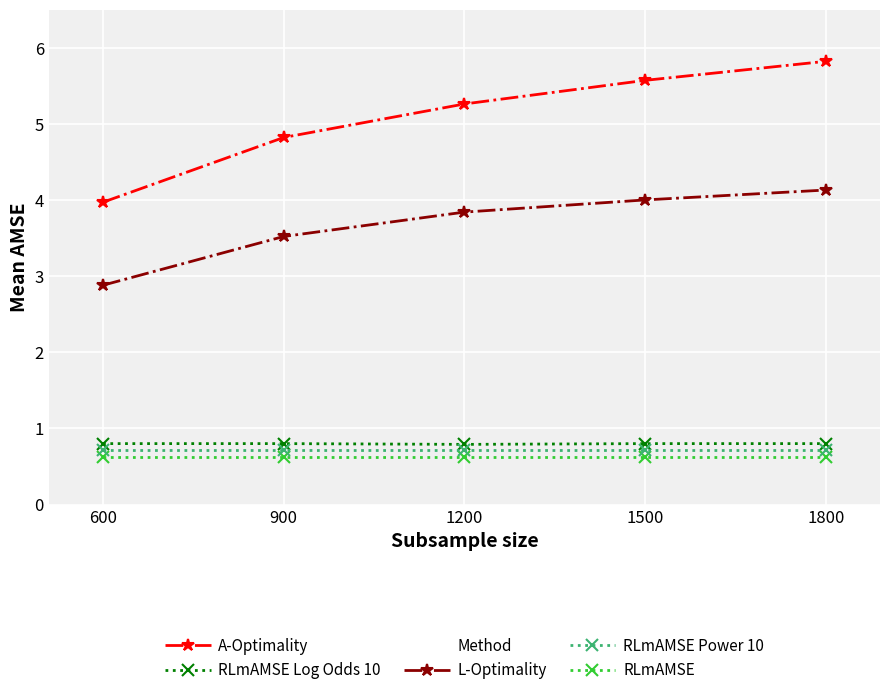

How many categories are shown in the chart?

5